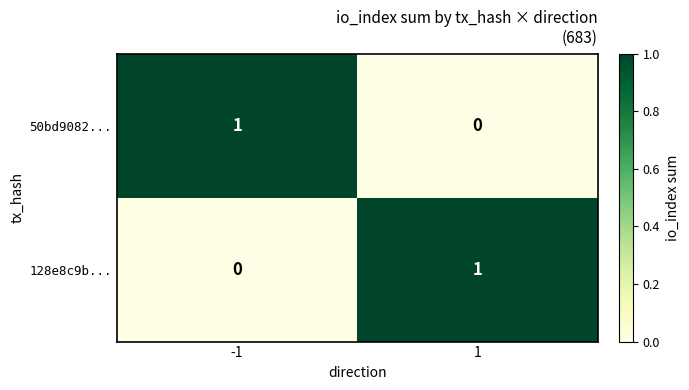

Is it true that 128e8c9b... equals 0 at -1?

True